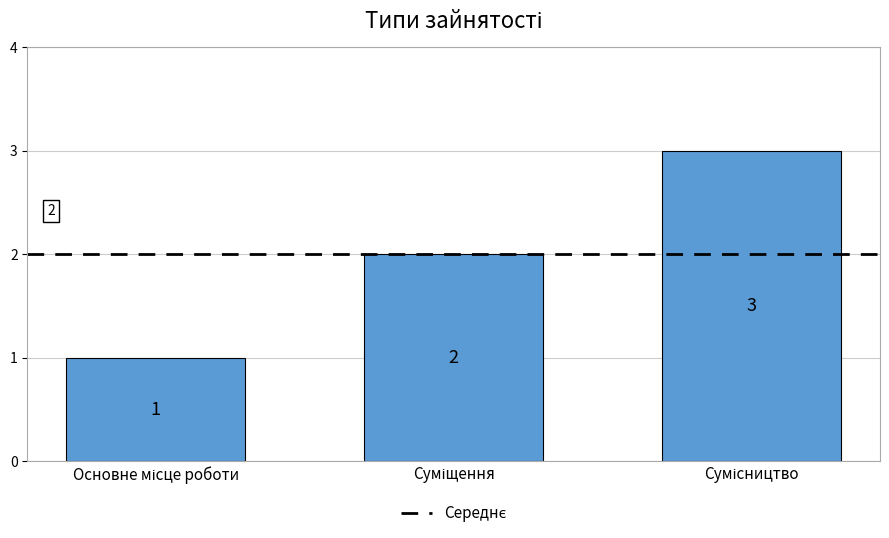

What is the sum of all values?

6